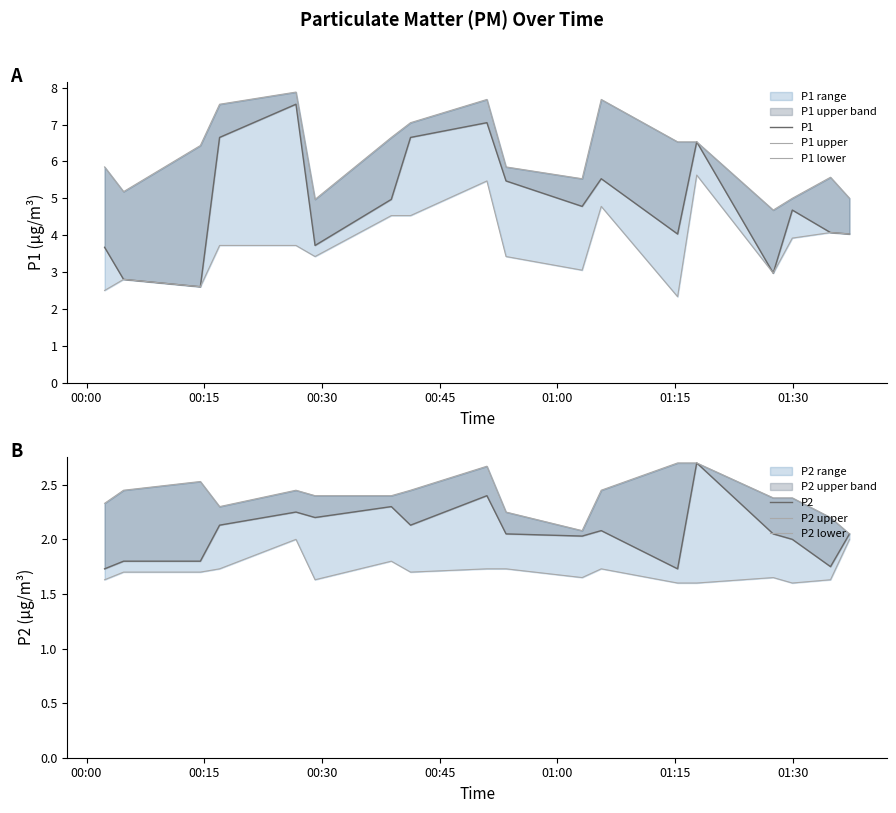

In P1 upper, how many points are lower than both neighbors (excluding endpoints)?

4